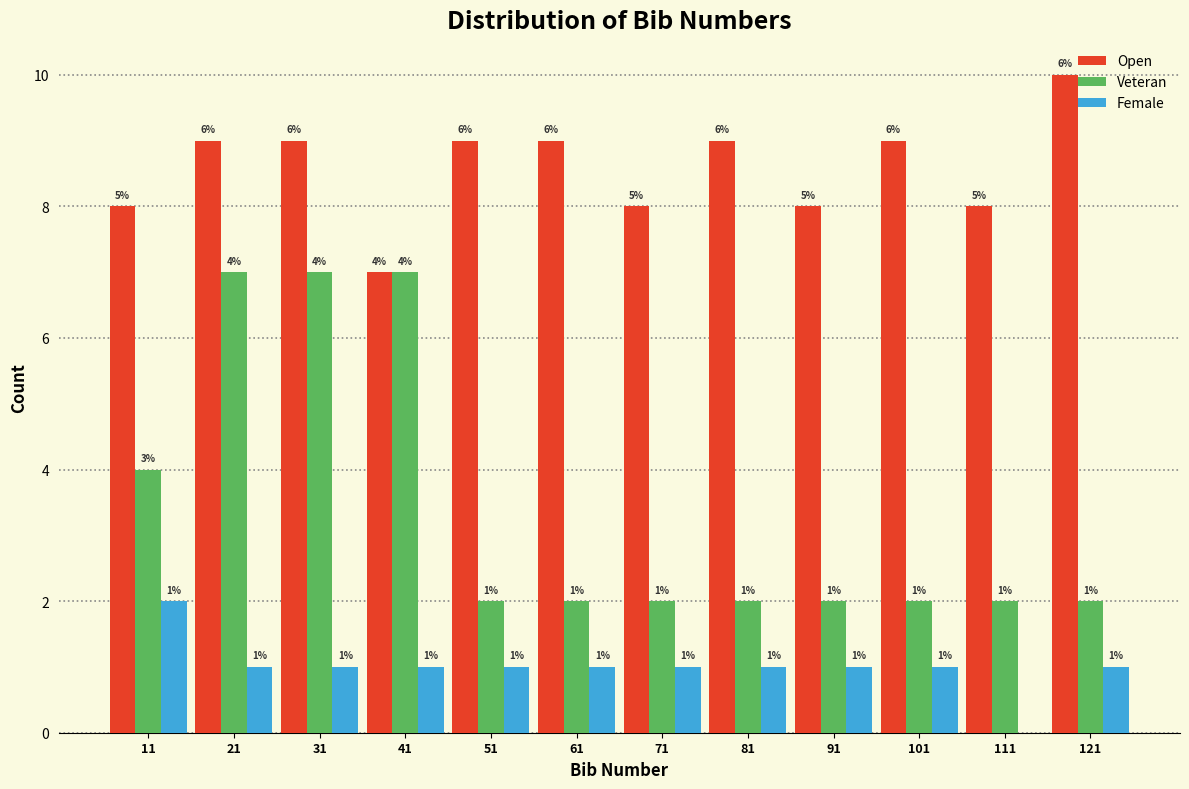

What is the sum of the Open values at 91 and 71?

16